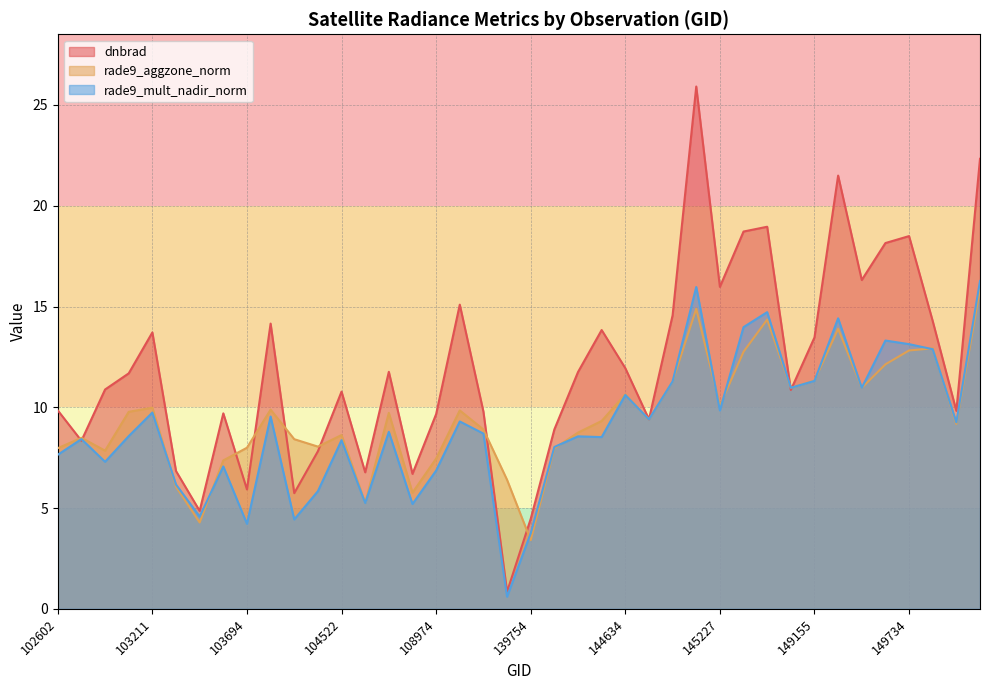

How many series are shown in this chart?

3